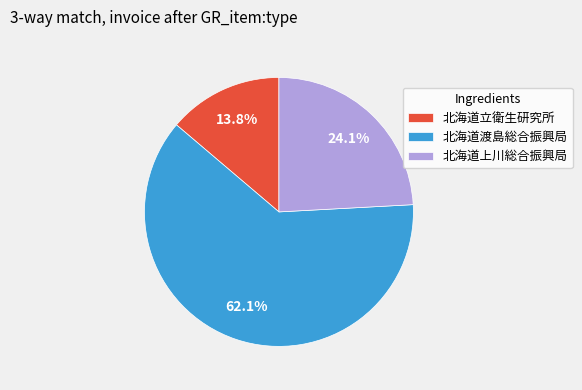

What is the majority slice?

北海道渡島総合振興局